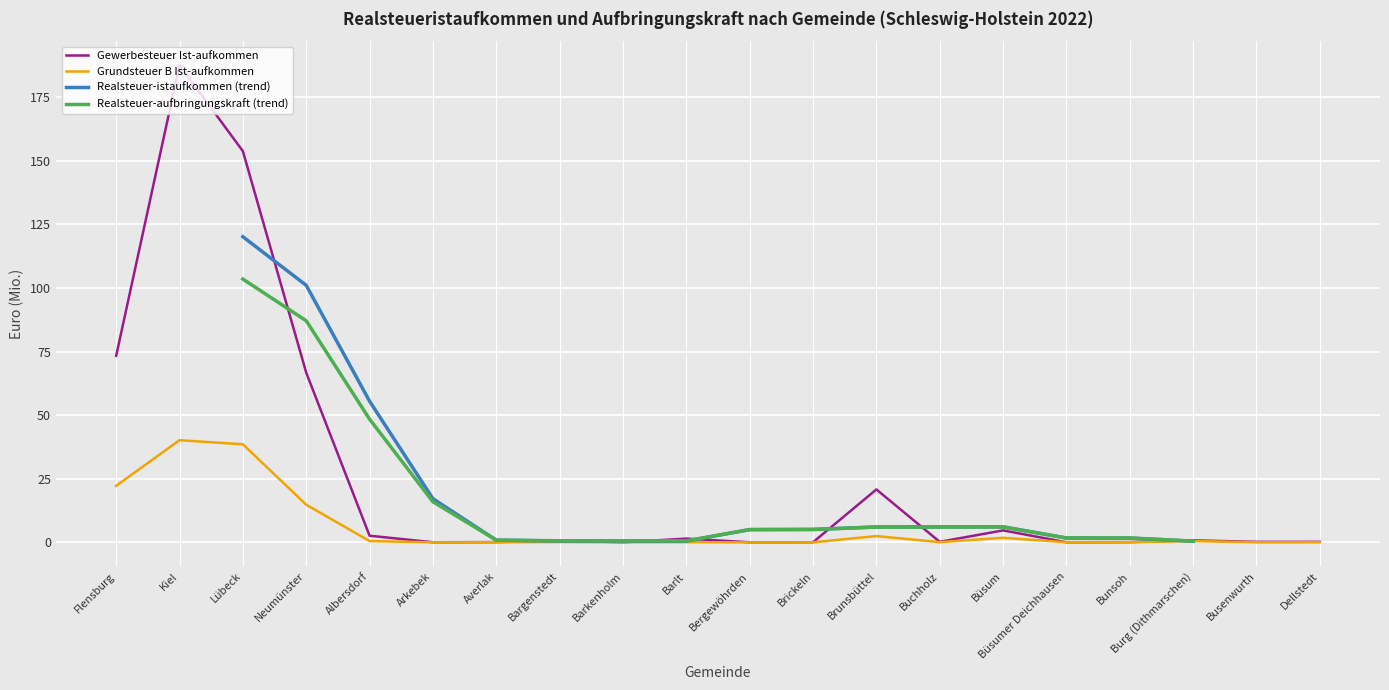

Which series has the widest spread of values?

Gewerbesteuer Ist-aufkommen